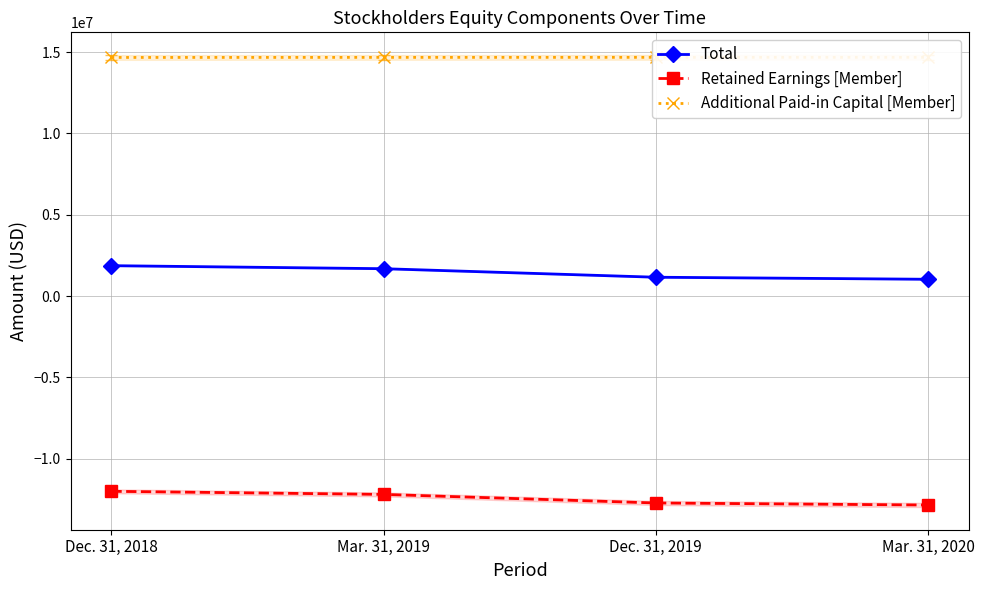

Which has a higher value, Mar. 31, 2019 or Mar. 31, 2020?

Mar. 31, 2019